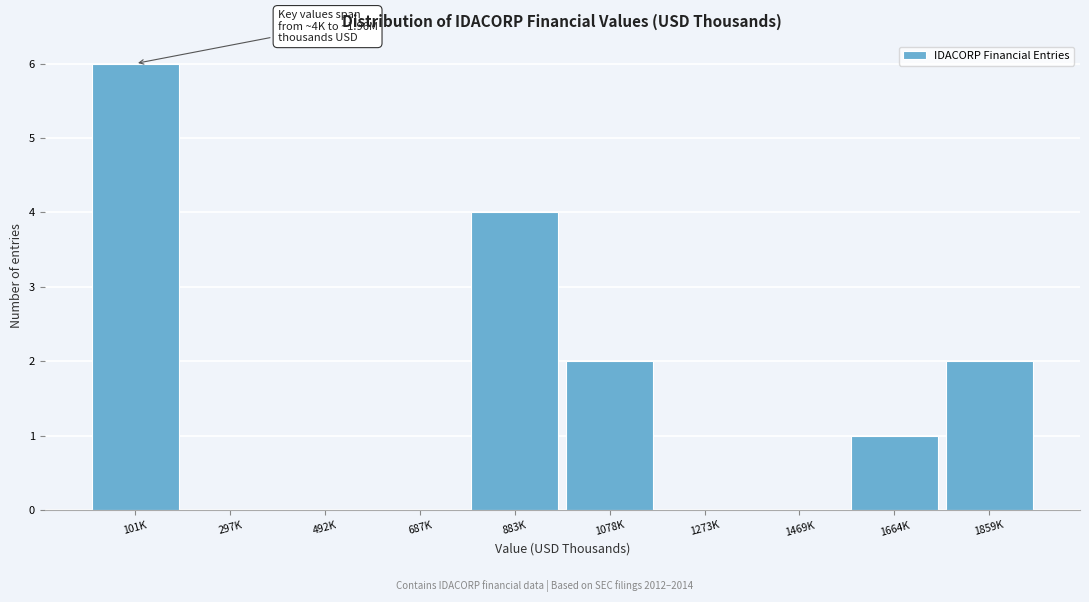

Reading left to right, what are all the values shown in this chart?

101K=6	297K=0	492K=0	687K=0	883K=4	1078K=2	1273K=0	1469K=0	1664K=1	1859K=2